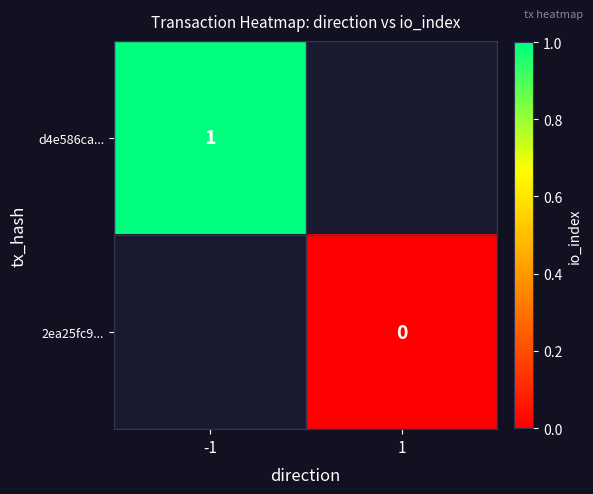

The value of d4e586ca... at -1 is 2. True or false?

False